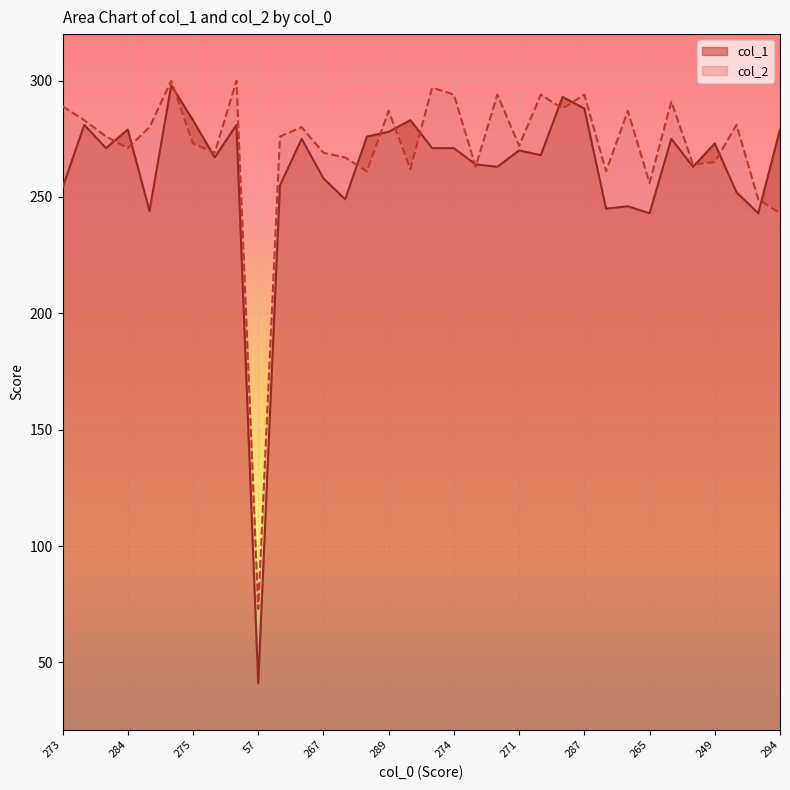

What is the smallest value displayed?

41